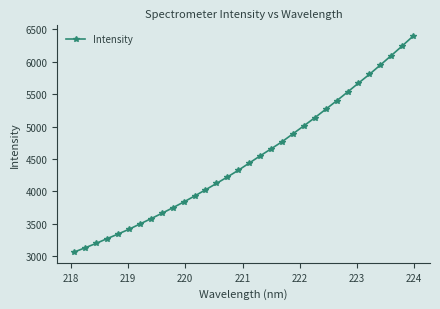

What is the greatest value displayed?

6397.4